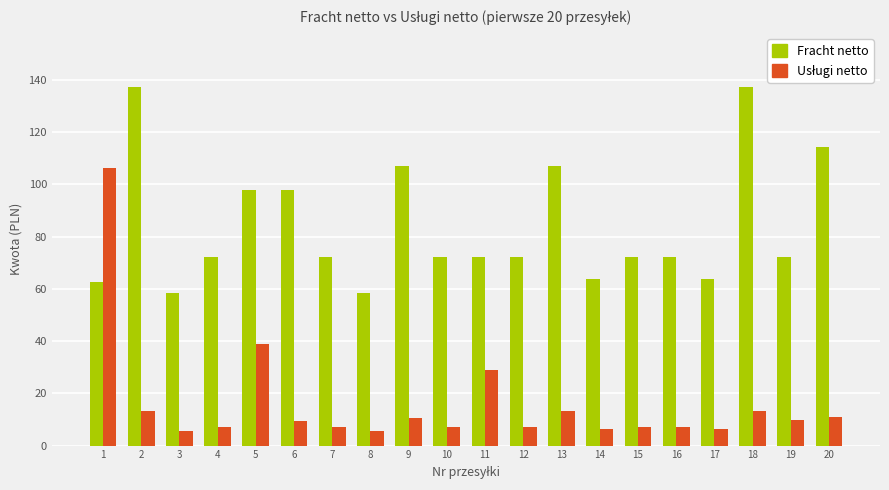

What is the difference between the maximum and minimum values in the Fracht netto series?

78.8